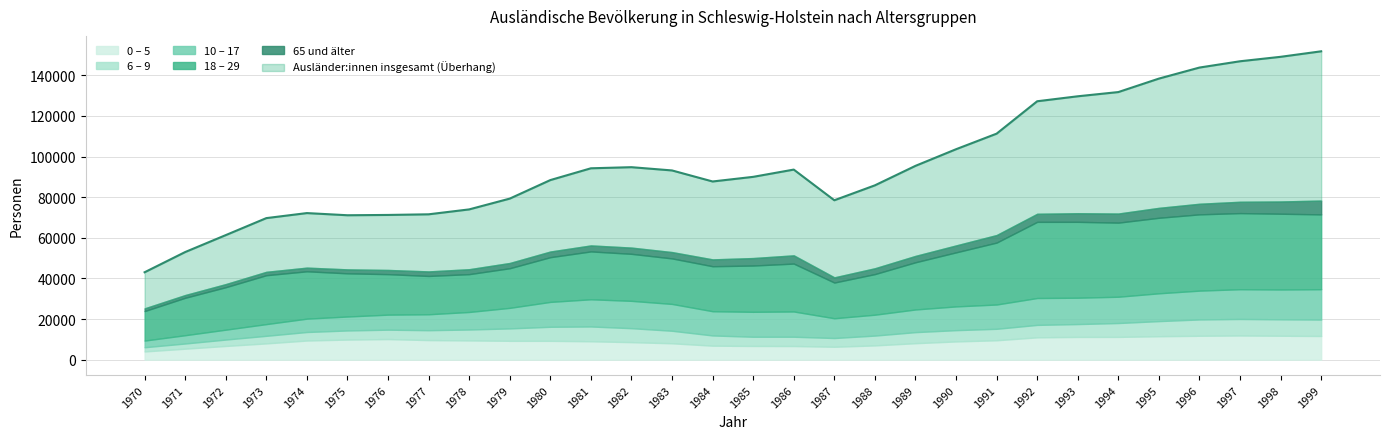

True or false: 18 – 29 and Ausländer:innen insgesamt cross at least once.

False